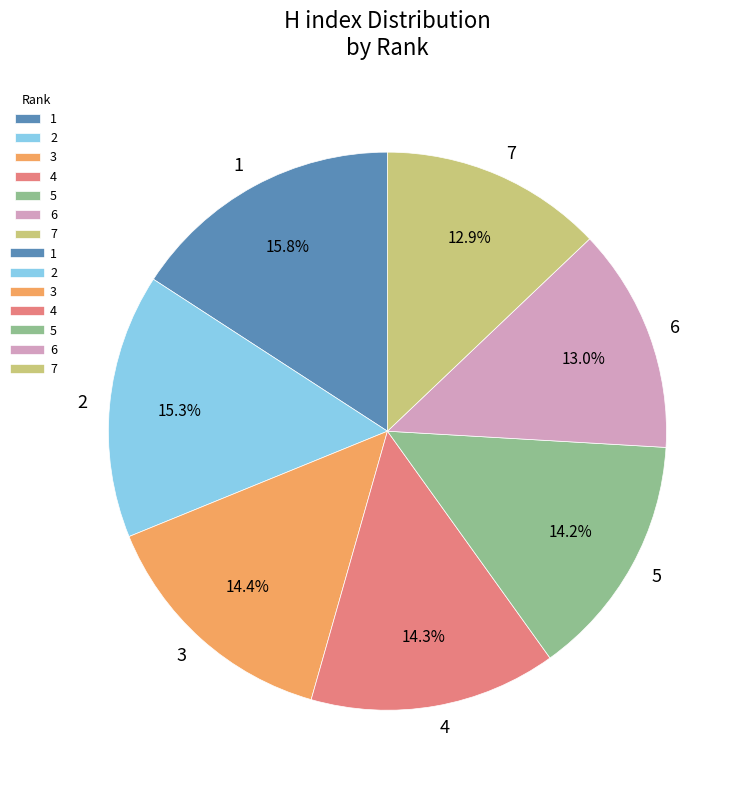

Approximately how many times larger is the value at 7 compared to 6?

1.0